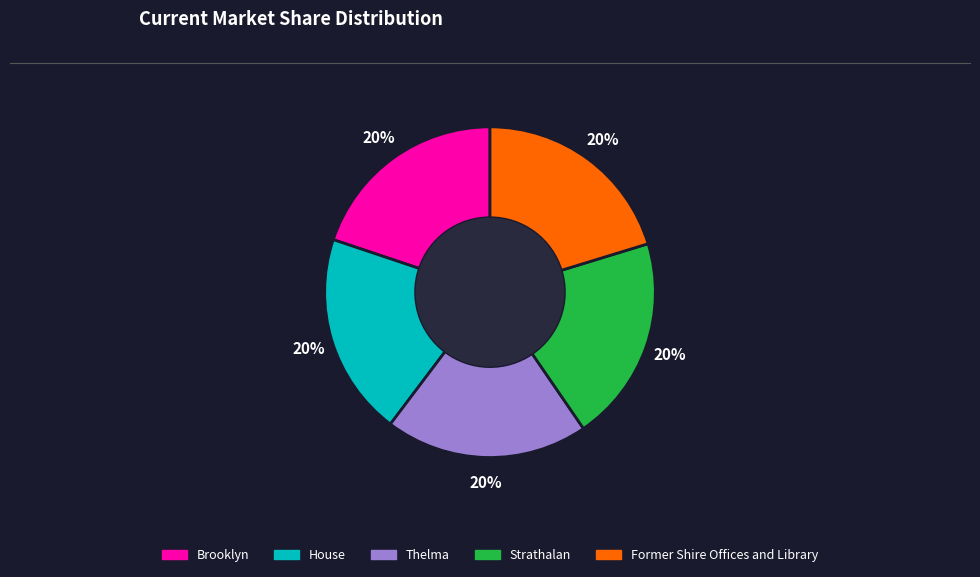

To the nearest percent, what percentage of the pie is Former Shire Offices and Library?

20%